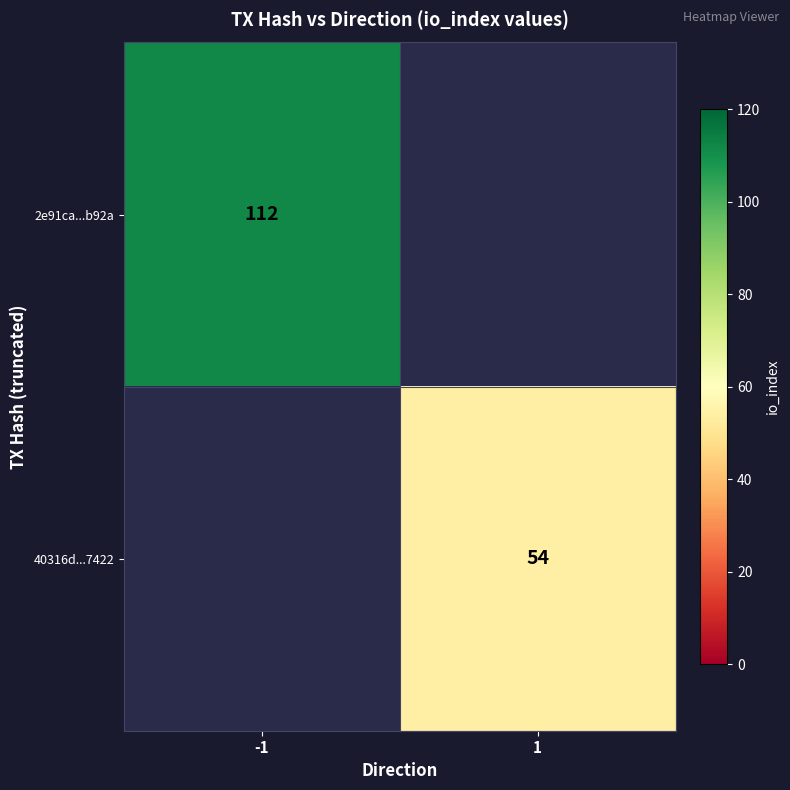

The 40316d...7422 series shows 54 at 1. True or false?

True